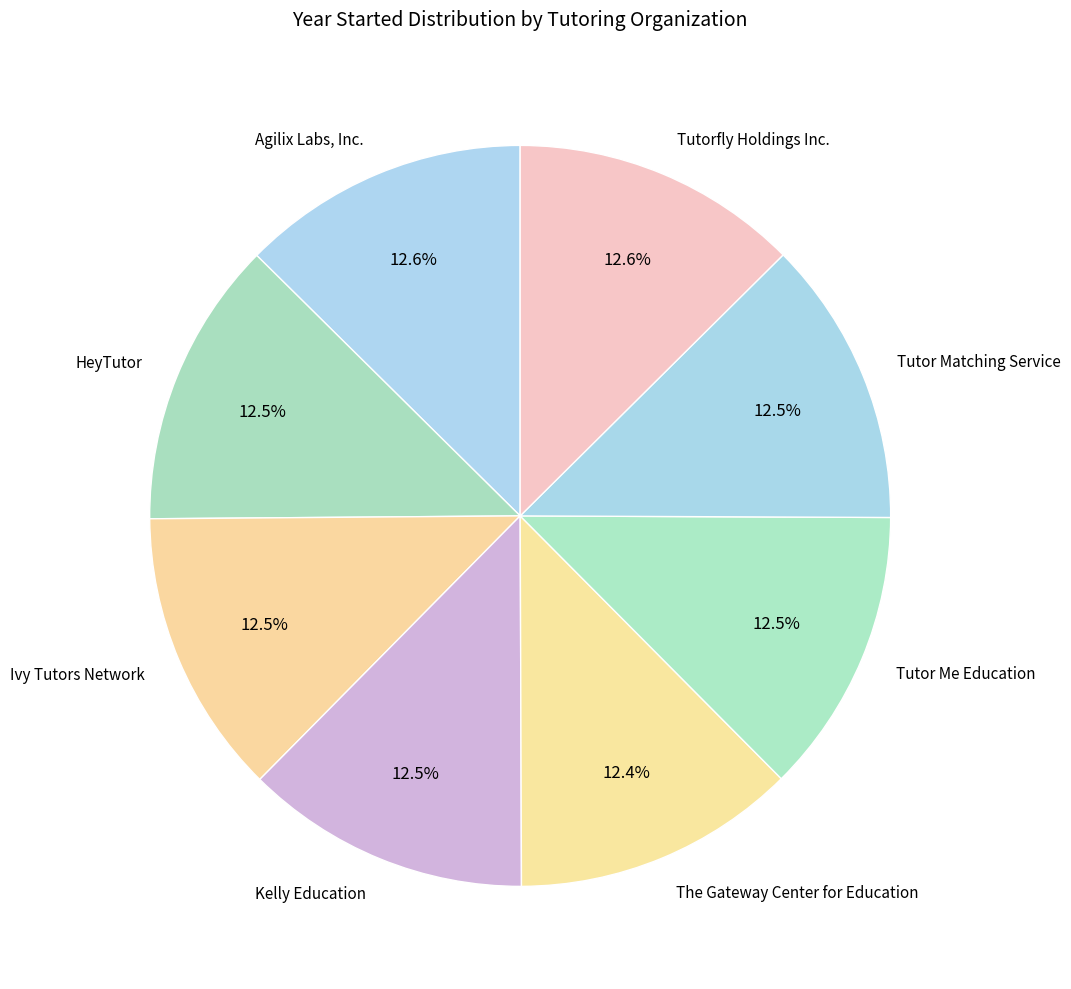

Is Kelly Education the majority of the pie?

No